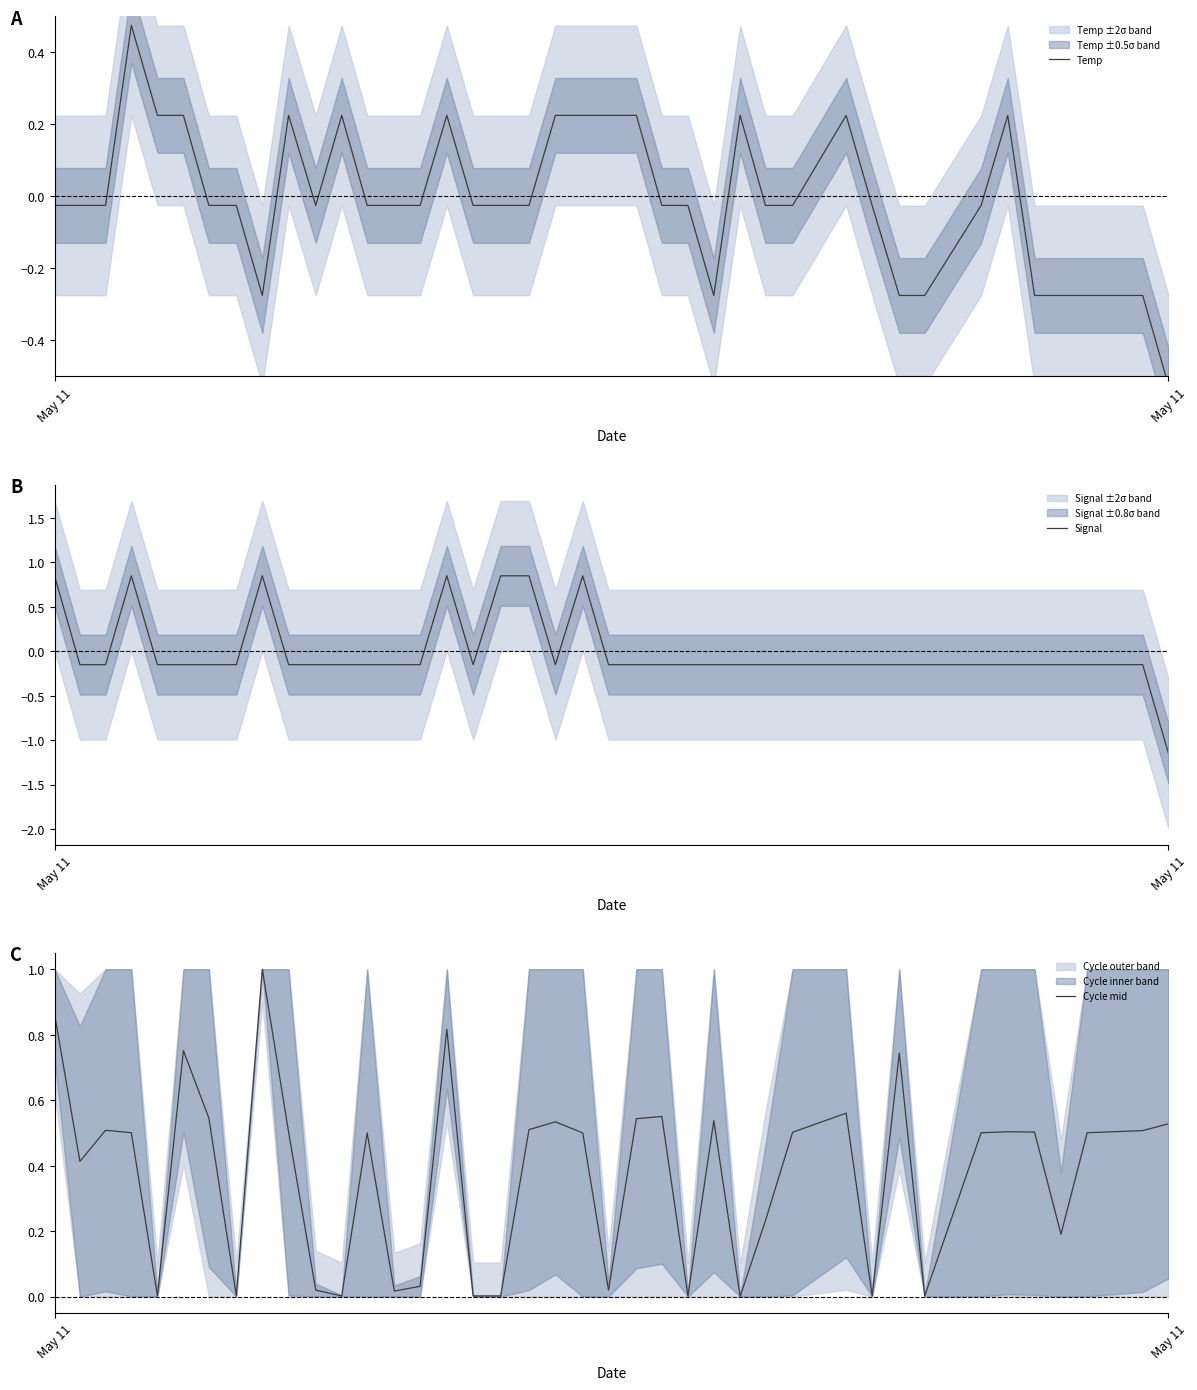

Is this an area chart (filled region under the line)?

No